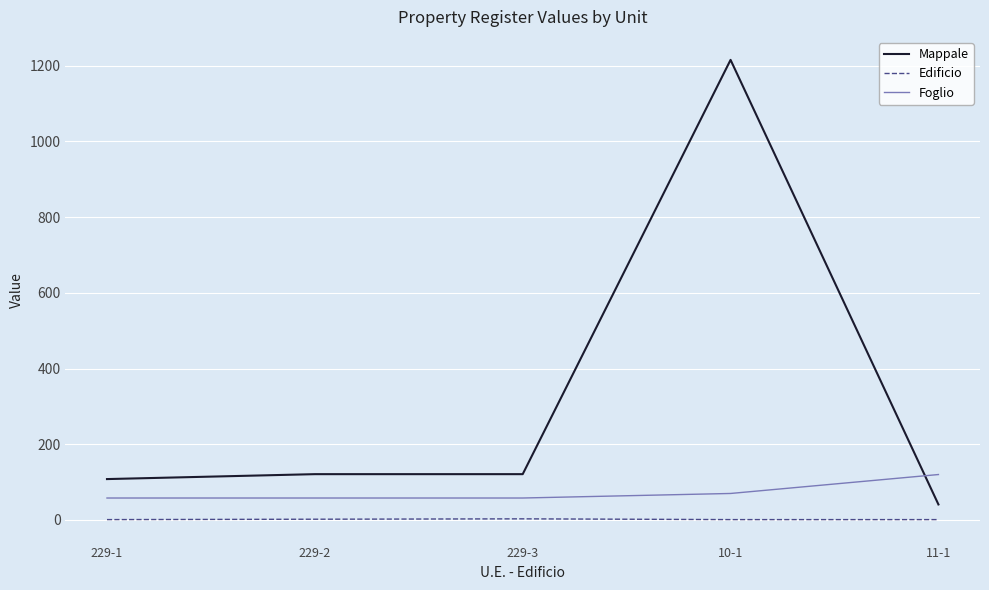

Which series has the widest spread of values?

Mappale